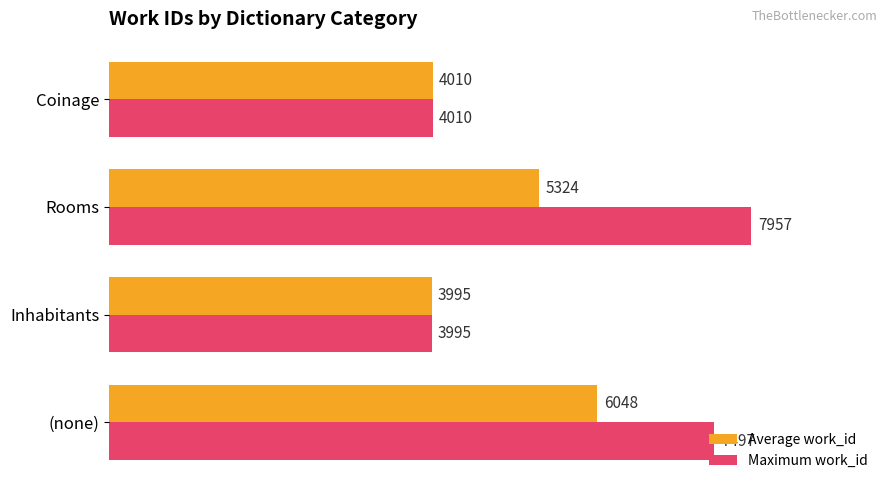

Is it true that Maximum work_id equals 7497.0 at (none)?

True